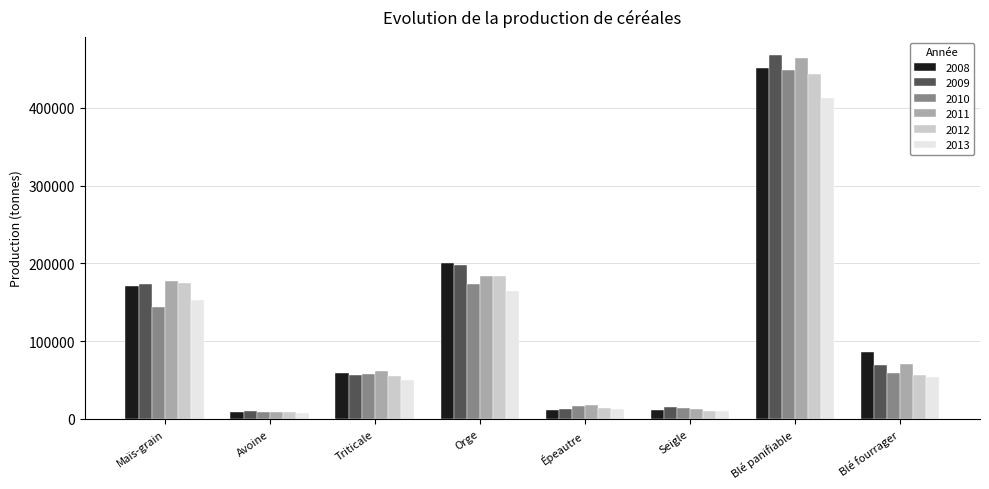

True or false: 2011 has a value of 267288 at Maïs-grain.

False